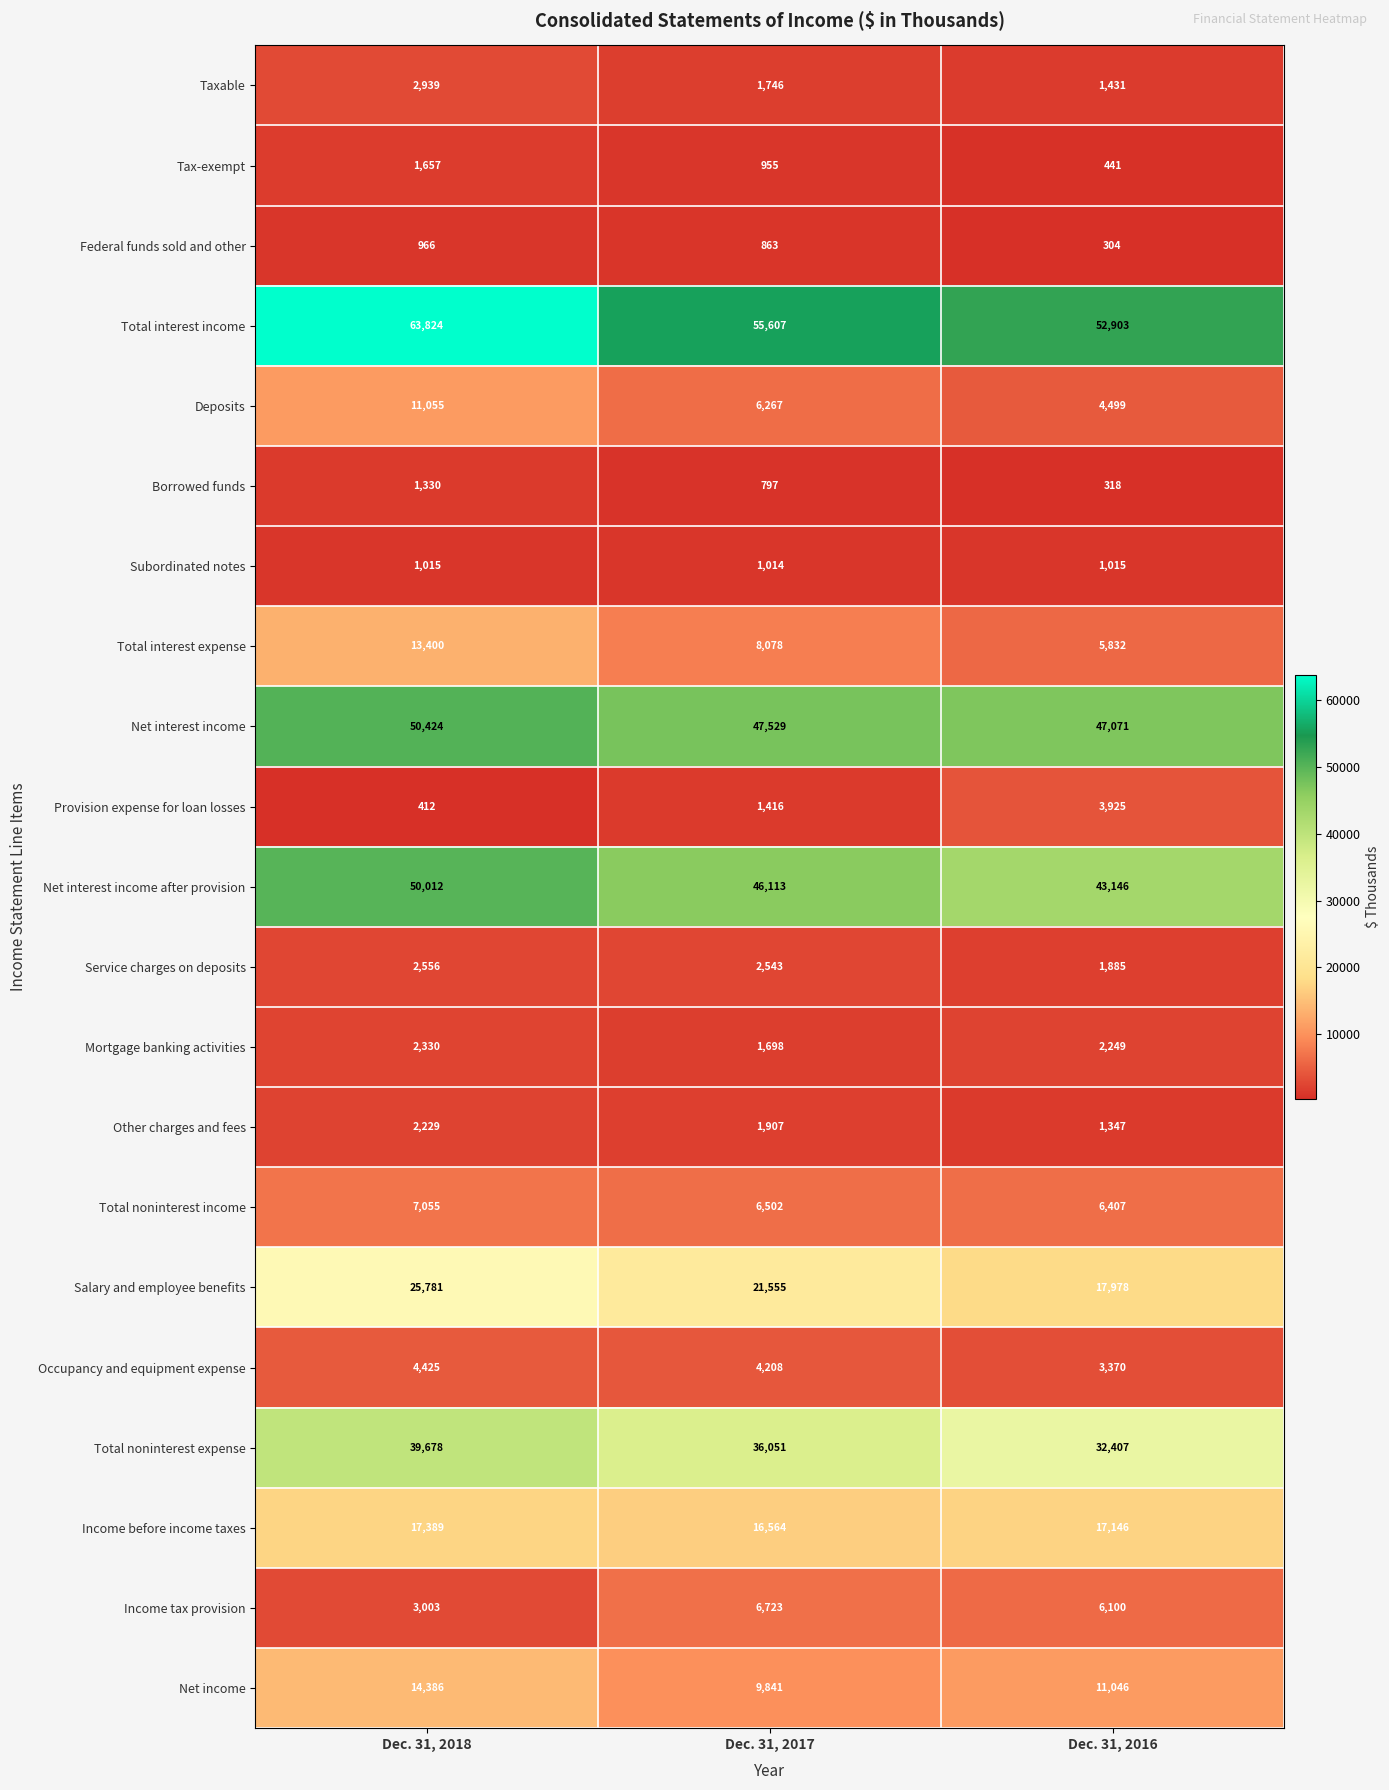

What is the sum of all Other charges and fees values?

5483